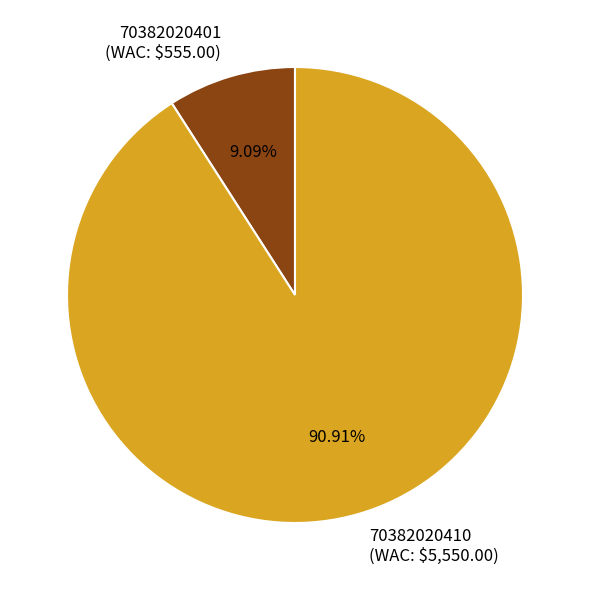

Does 70382020410 account for over 50% of the chart?

Yes